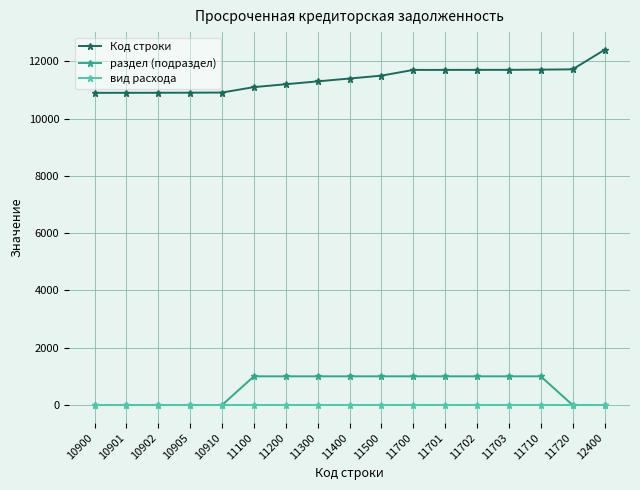

The value of Код строки at 10902 is 10902. True or false?

True